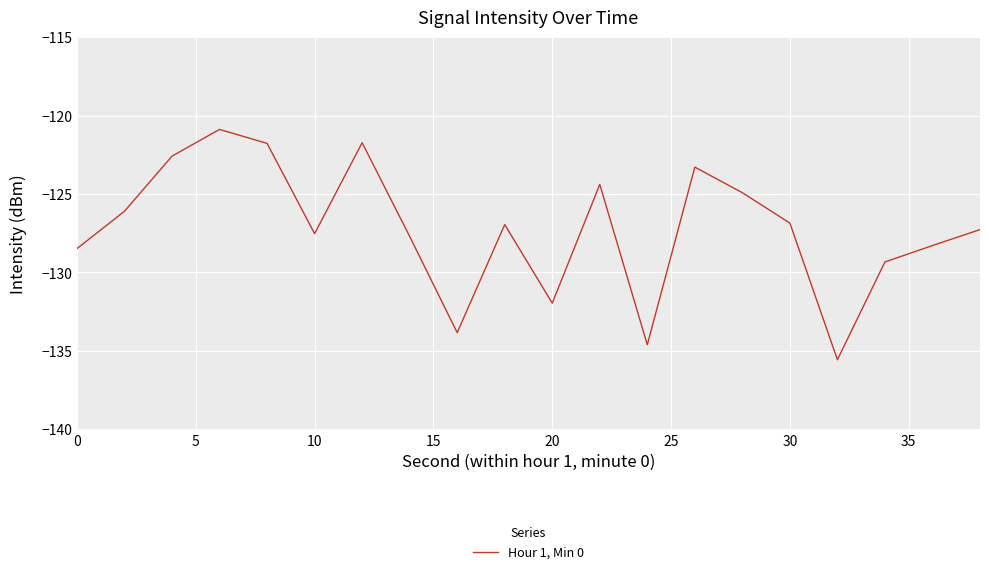

What is the smallest value displayed?

-135.6